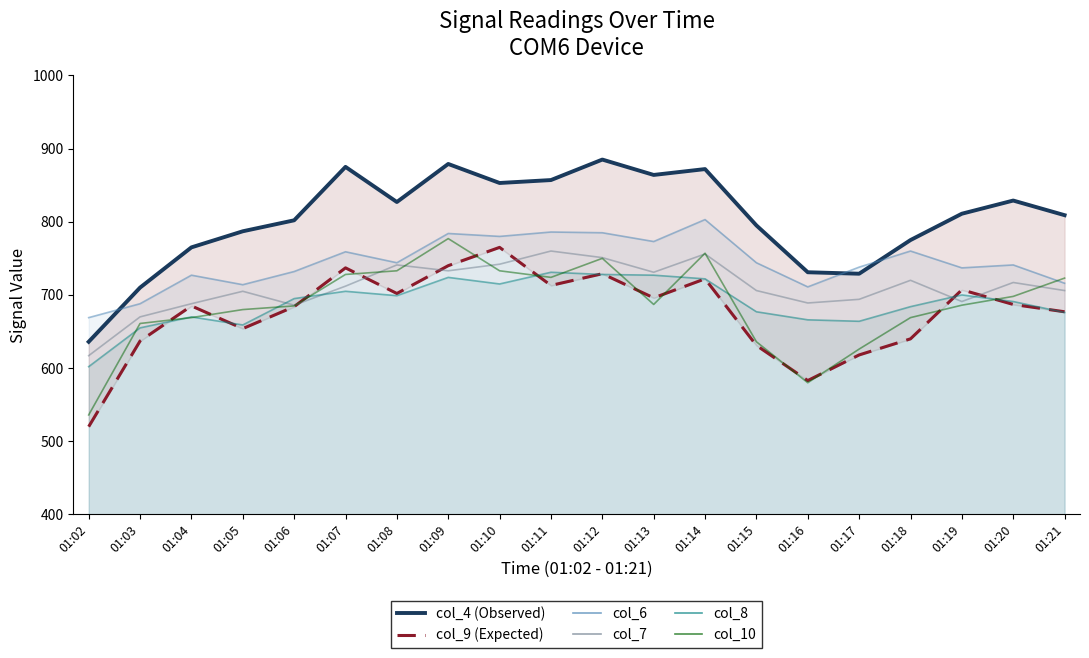

What is the difference between the second highest and minimum values in the col_9 (Expected) series?

220